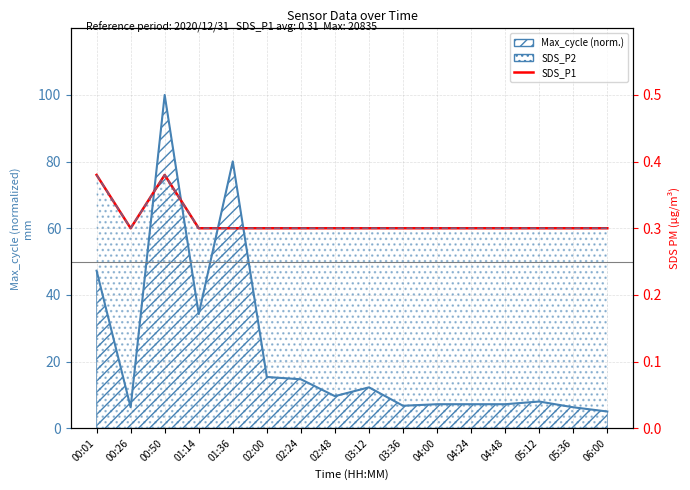

How many interior local peaks (higher than both neighbors) does the data have?

1